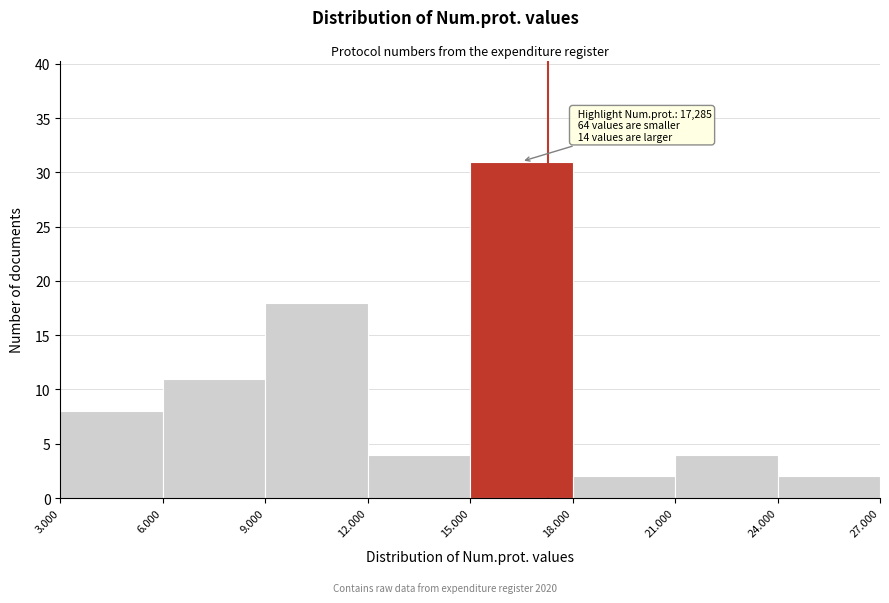

Reading right to left, transcribe all the data shown in this chart.

24.000=2	21.000=4	18.000=2	15.000=31	12.000=4	9.000=18	6.000=11	3.000=8